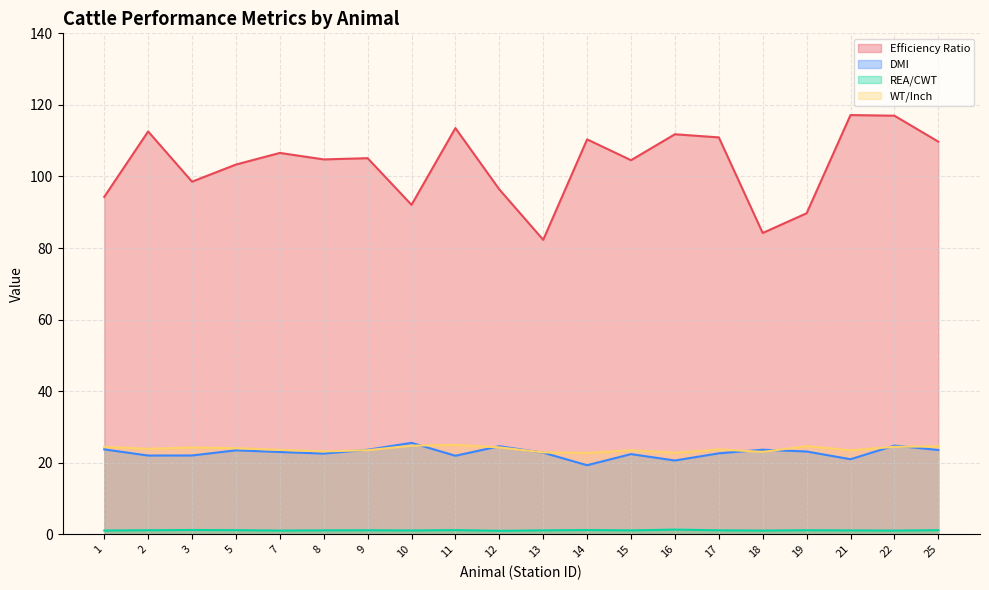

The value of Efficiency Ratio at 10 is 92.1. True or false?

True